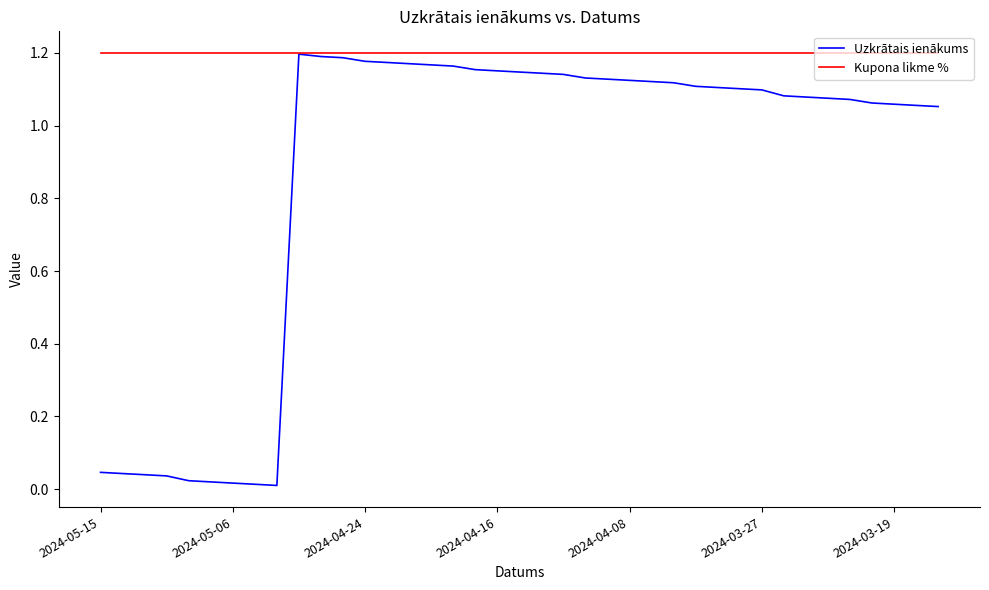

What are all the series names shown in the legend?

Uzkrātais ienākums, Kupona likme %